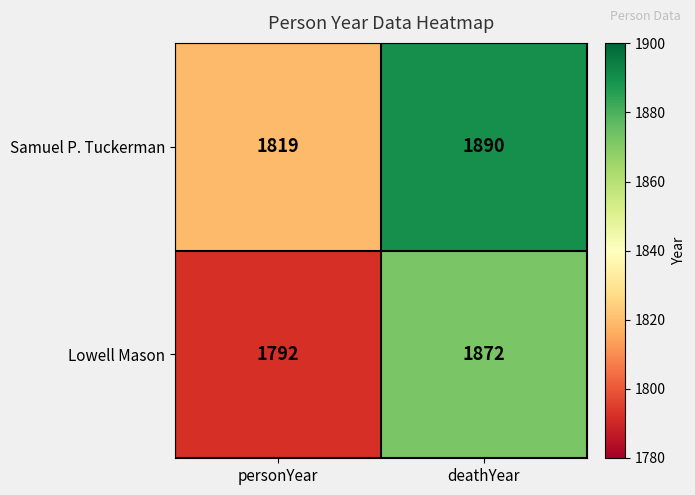

What is the total value across all series at deathYear?

3762